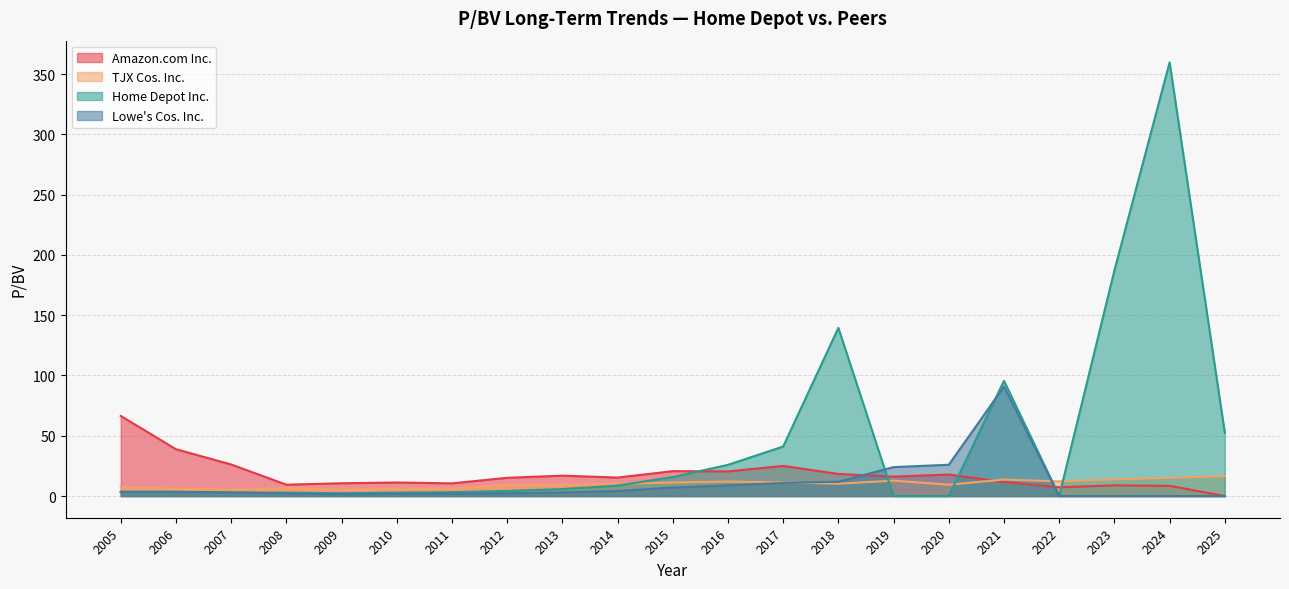

What are all the series names shown in the legend?

Amazon.com Inc., TJX Cos. Inc., Home Depot Inc., Lowe's Cos. Inc.